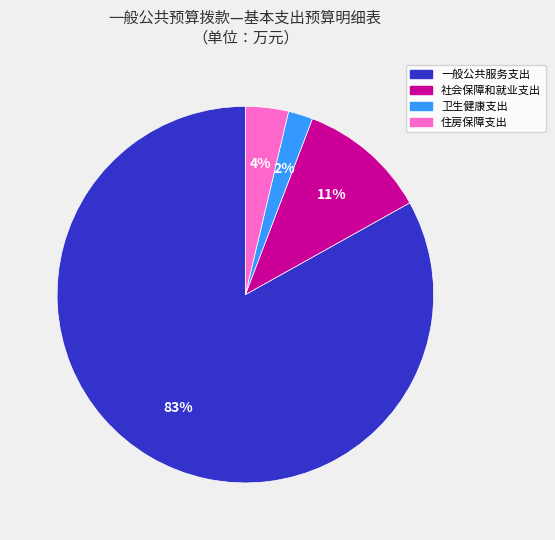

Does any single category account for the majority?

Yes